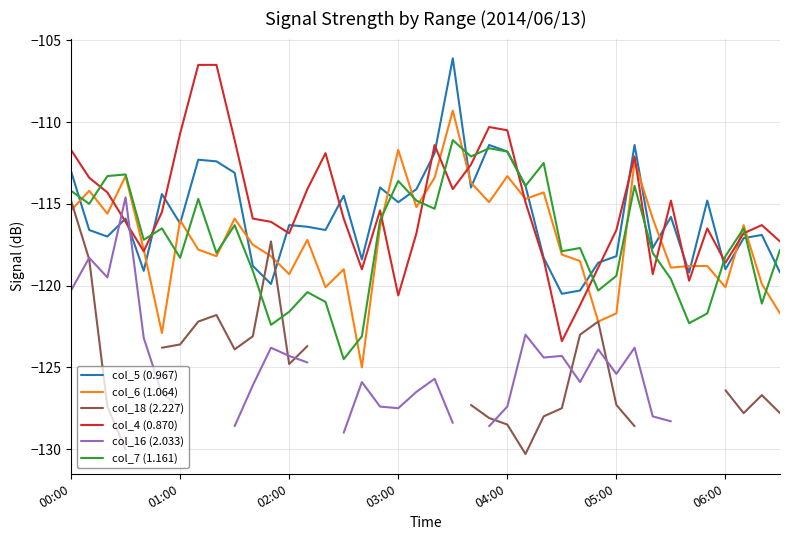

The col_6 (1.064) series shows -115.4 at 00:00. True or false?

True